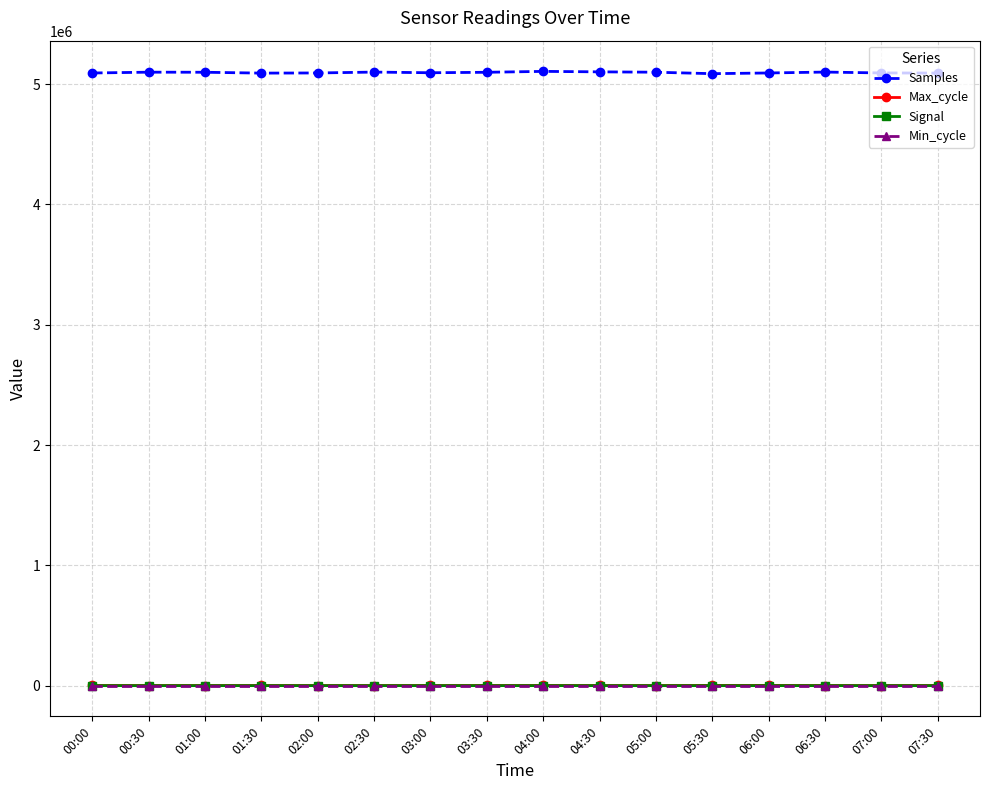

What is the difference between the highest and lowest values at 04:30?

5102411